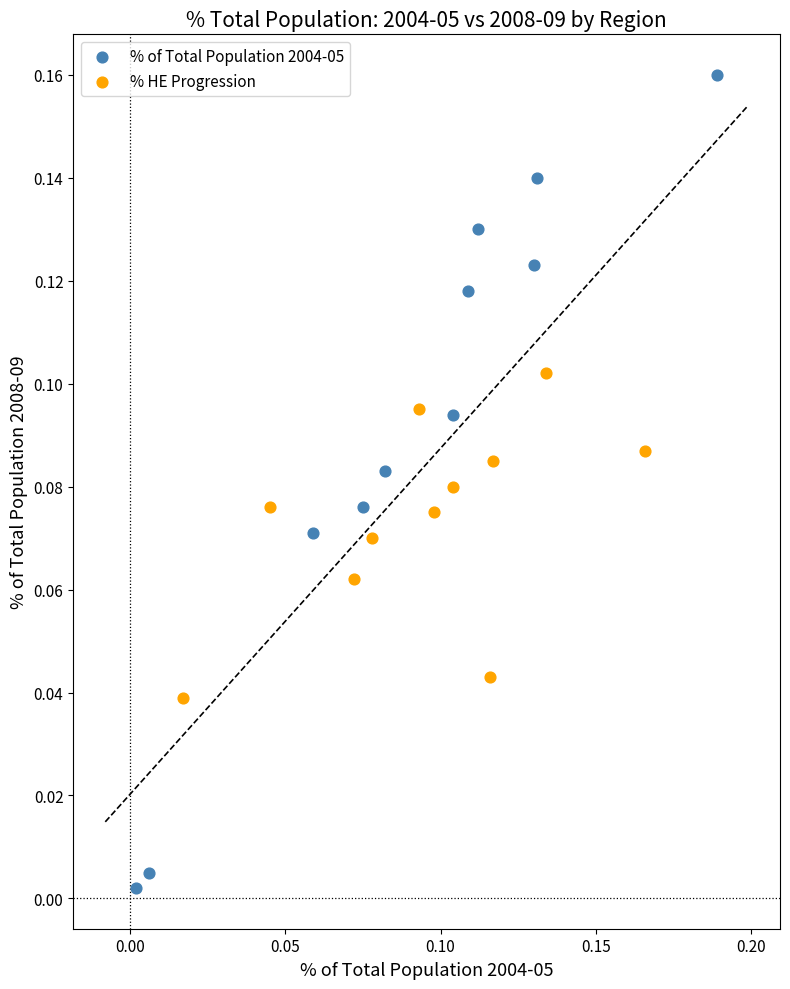

Which series reaches the minimum Y coordinate?

% of Total Population 2004-05